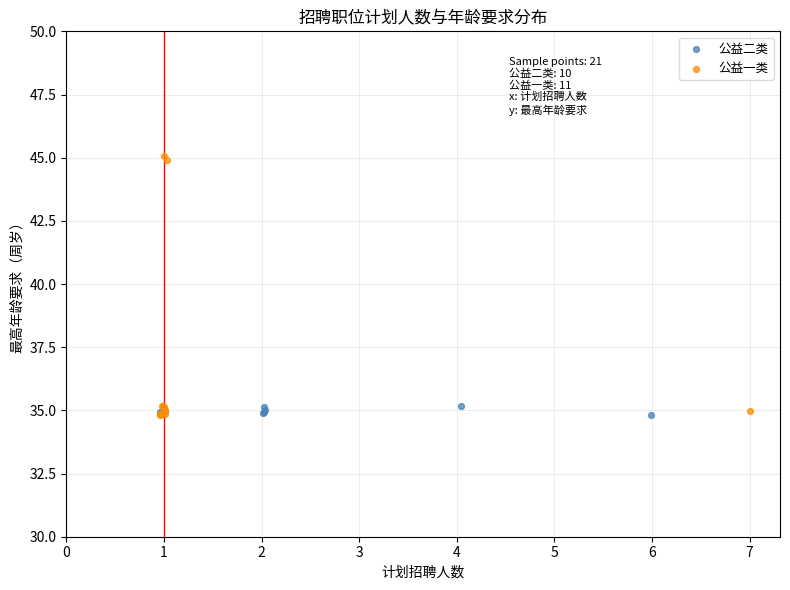

Which series reaches the maximum Y coordinate?

公益一类